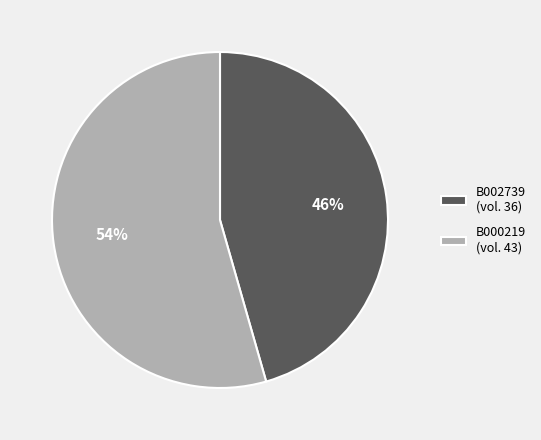

What percentage is the B002739 slice, to the nearest percent?

46%